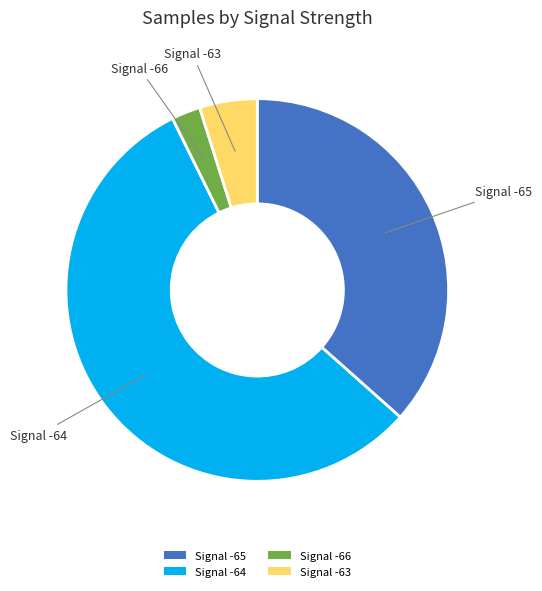

Is it true that Signal -63 is 5% of the pie?

True